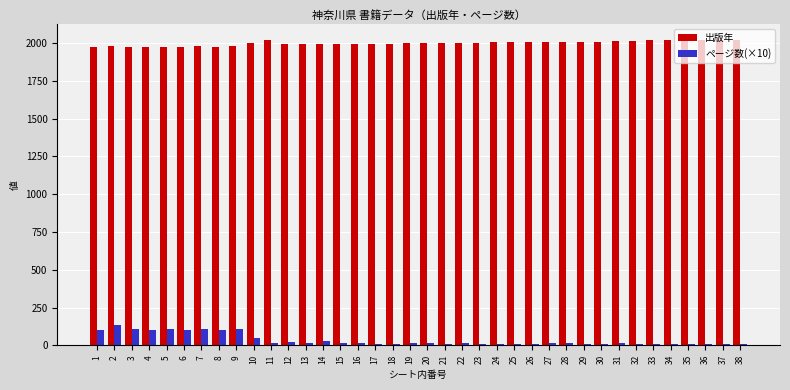

What is the difference between the maximum and second lowest values in the 出版年 series?

48.0